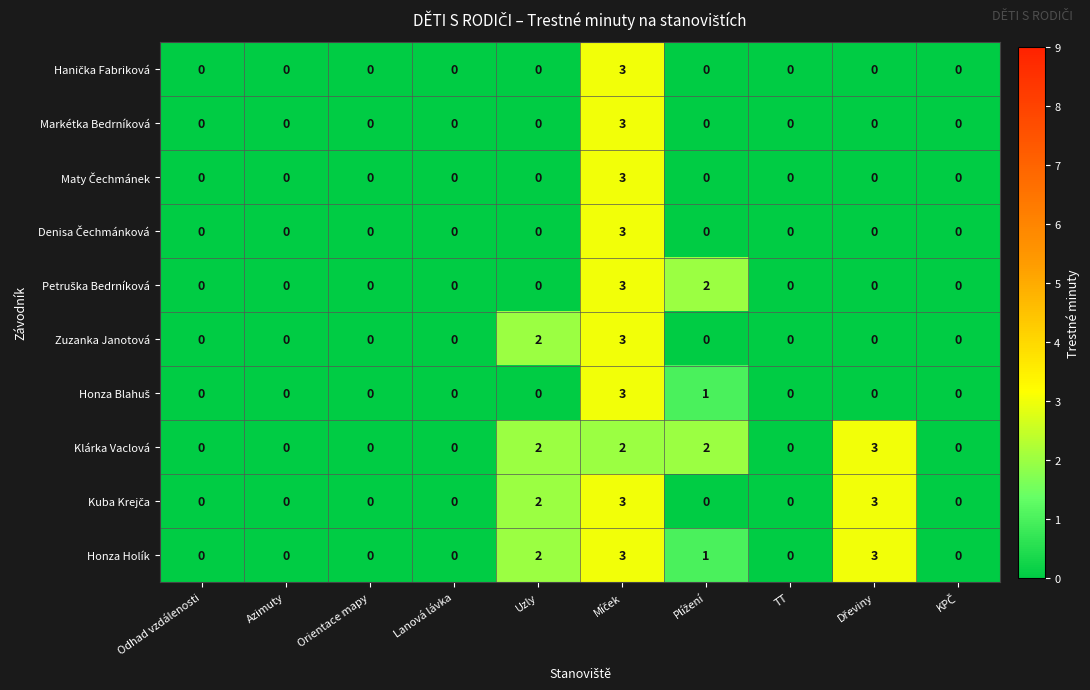

True or false: Markétka Bedrníková has a value of -2 at Odhad vzdálenosti.

False